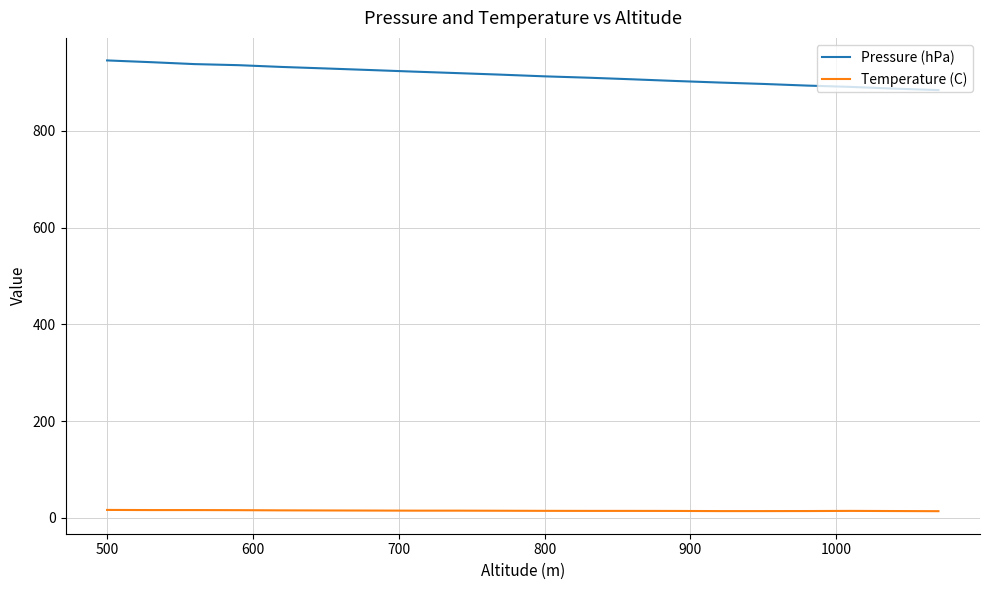

What is the lowest value of the Pressure (hPa) series?

884.2